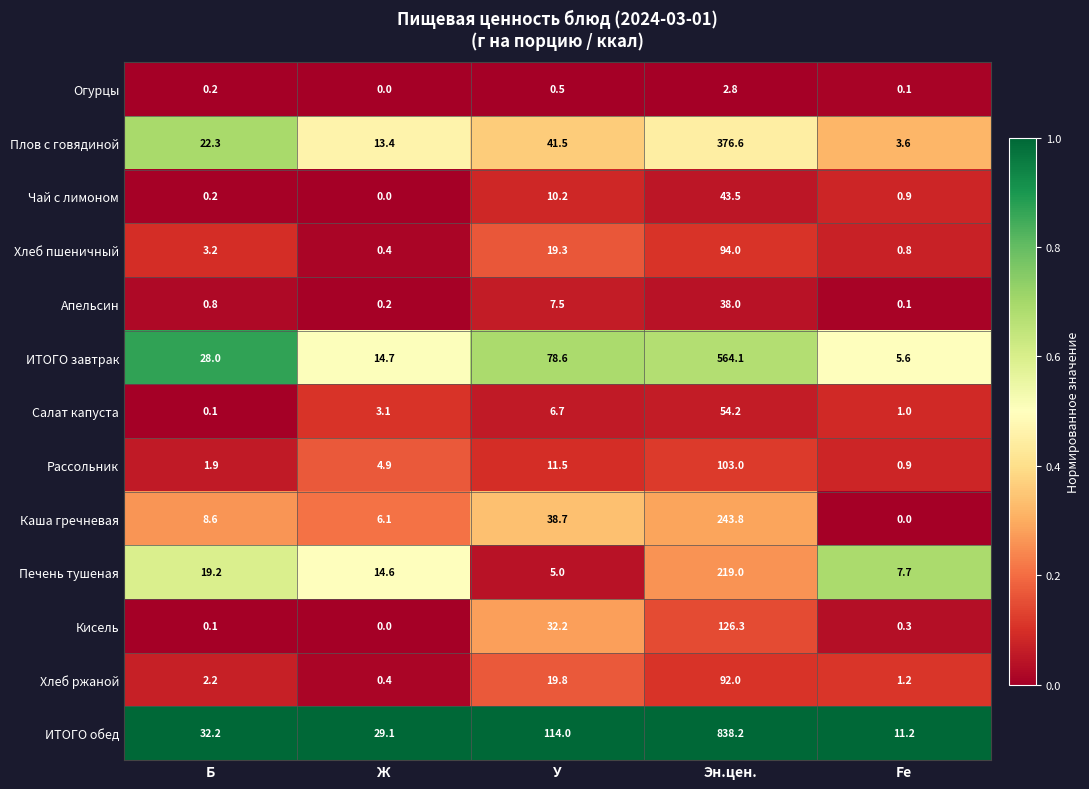

Where does the ИТОГО обед series first go above 32?

Б